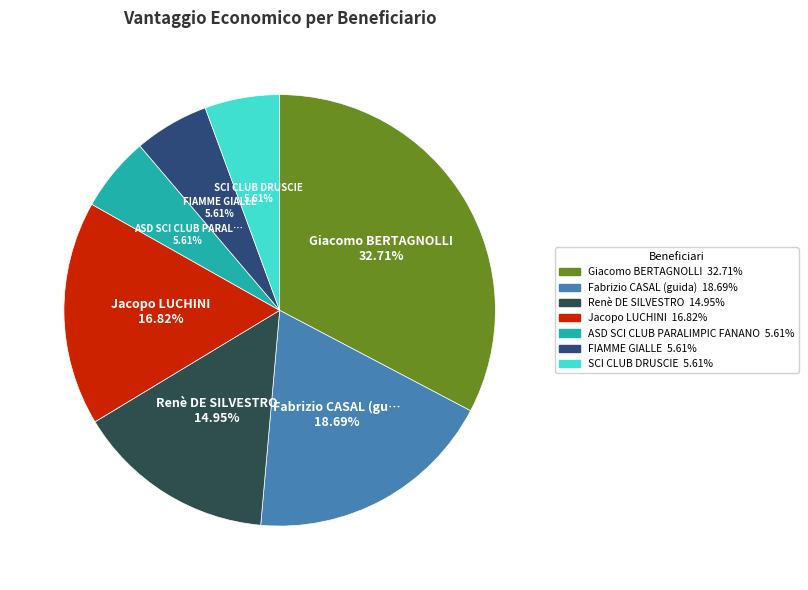

Count the number of slices in the pie.

7